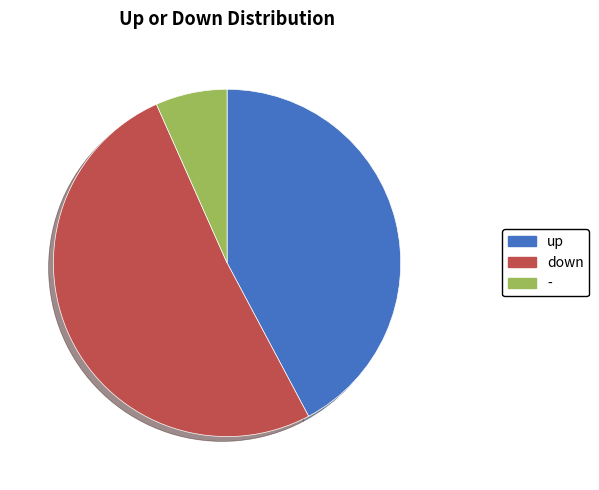

Combined, do up and down account for over 50%?

Yes